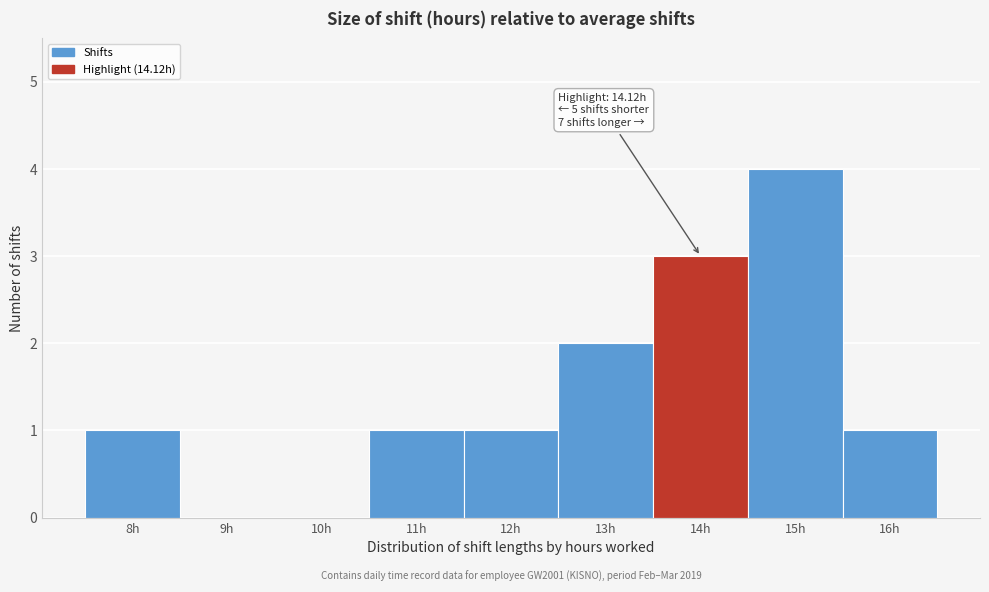

Reading left to right, what are all the values shown in this chart?

8h=1	9h=0	10h=0	11h=1	12h=1	13h=2	14h=3	15h=4	16h=1